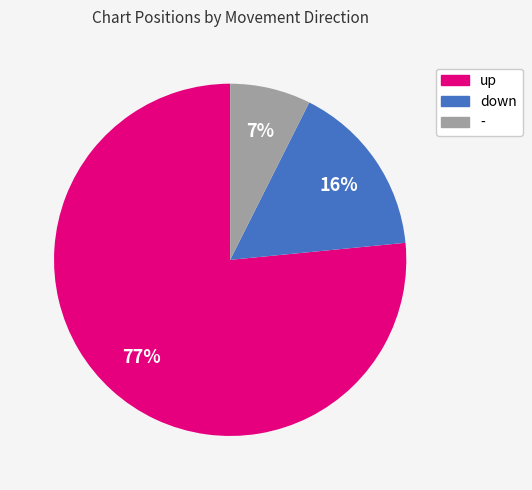

The - slice represents 16% of the pie. True or false?

False